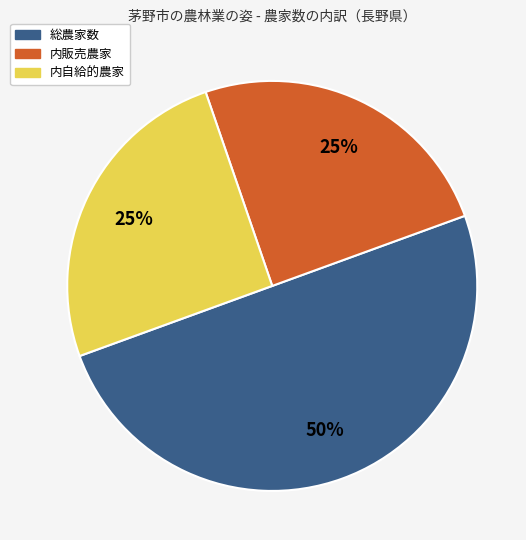

Do 総農家数 and 内自給的農家 together represent more than half of the pie?

Yes